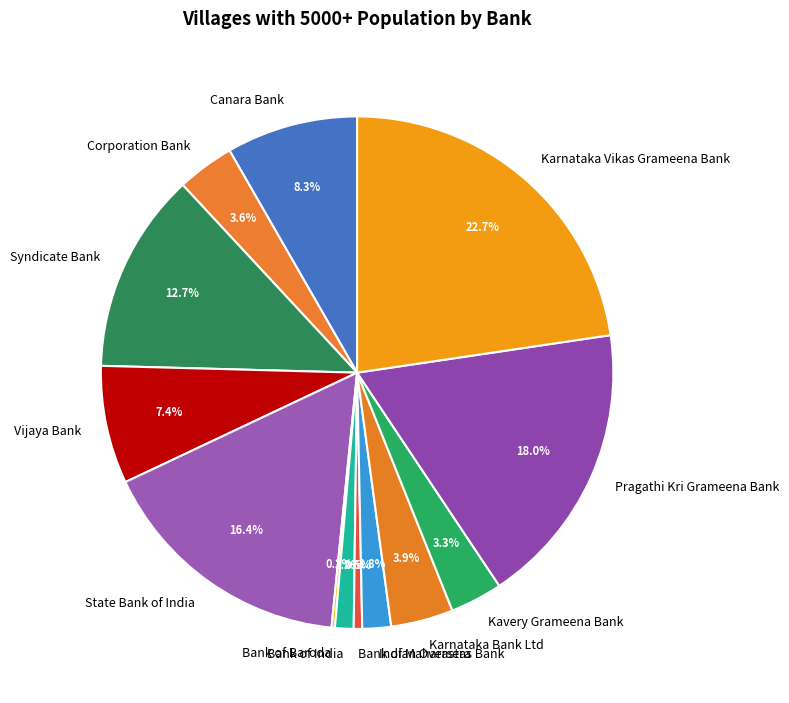

What percentage is NOT represented by Canara Bank?

91.7%